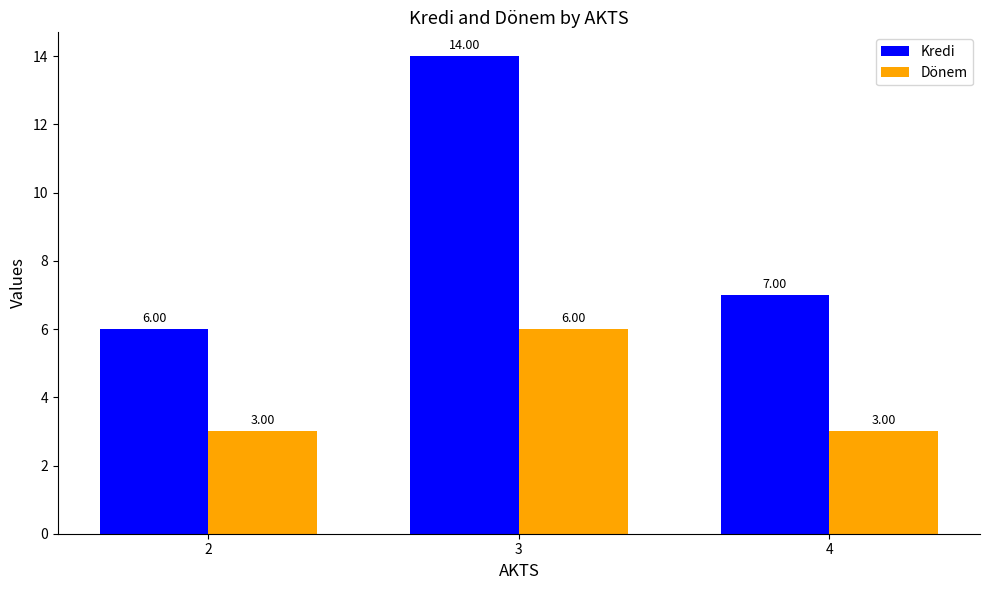

How many bars are there in each group?

2